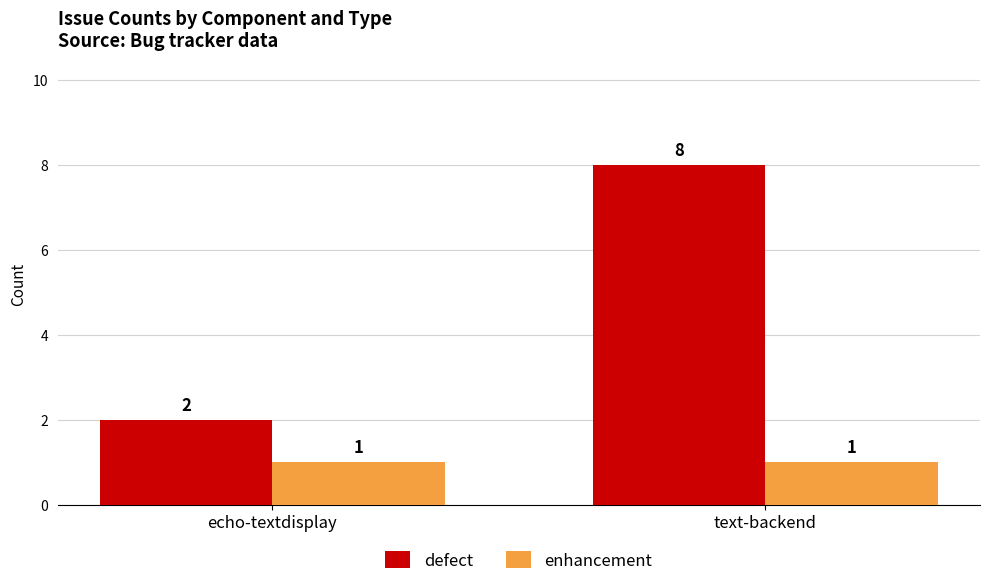

List the labels in order of defect value, smallest first.

echo-textdisplay, text-backend